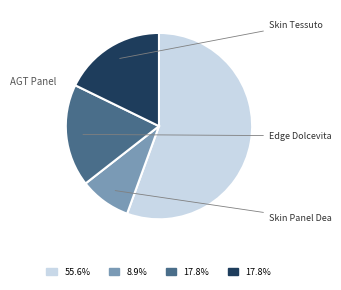

Is there a majority slice in this chart?

Yes